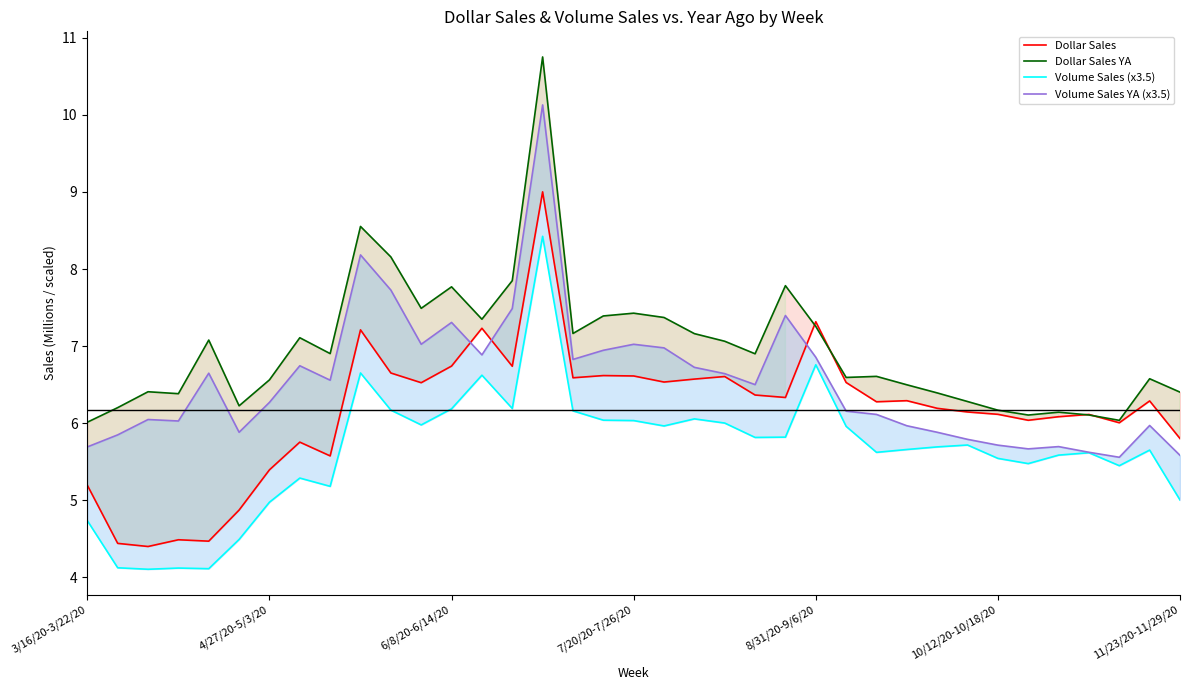

At how many categories does at least one series exceed 4?

37